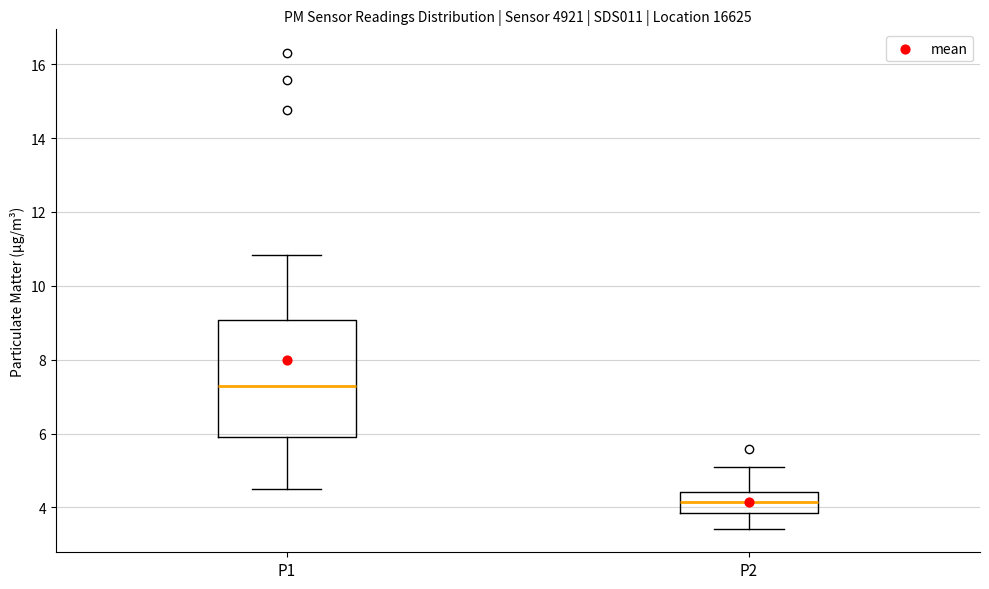

Comparing the boxes themselves (not the whiskers), which one is the tallest?

P1